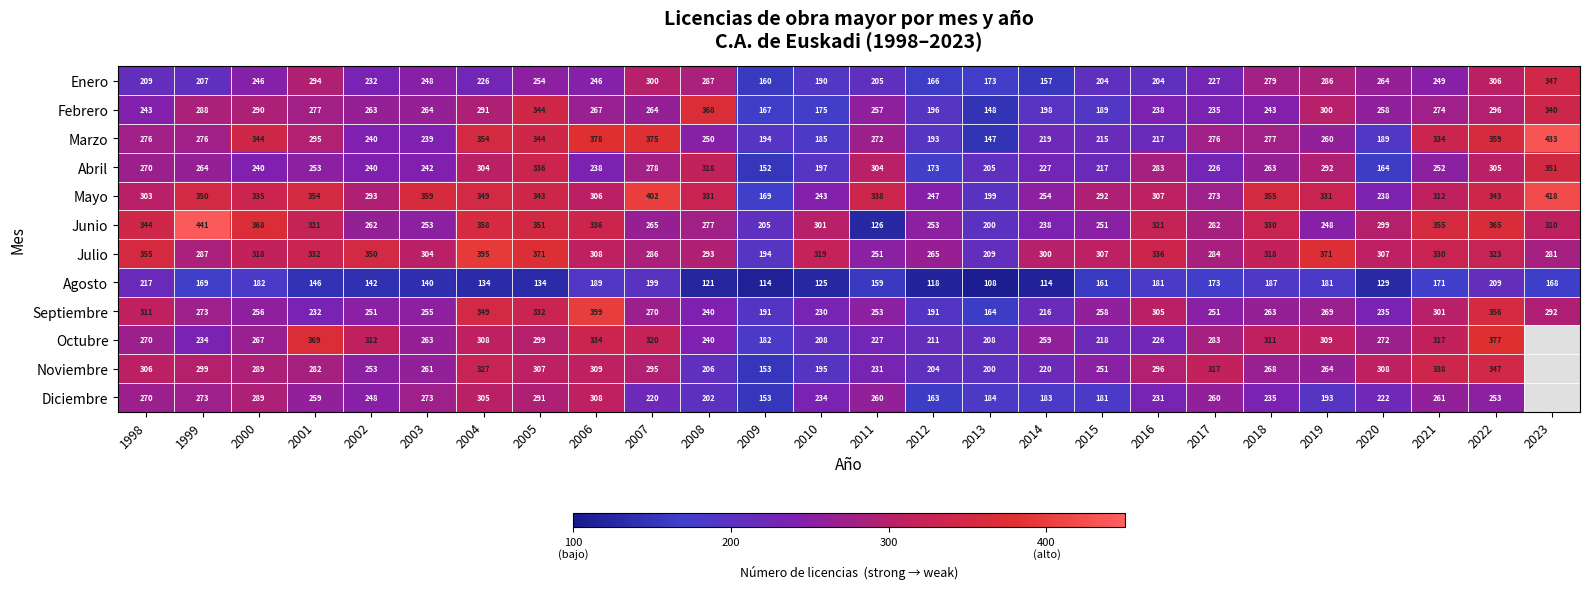

What is the total value across all series at 2005?

3706